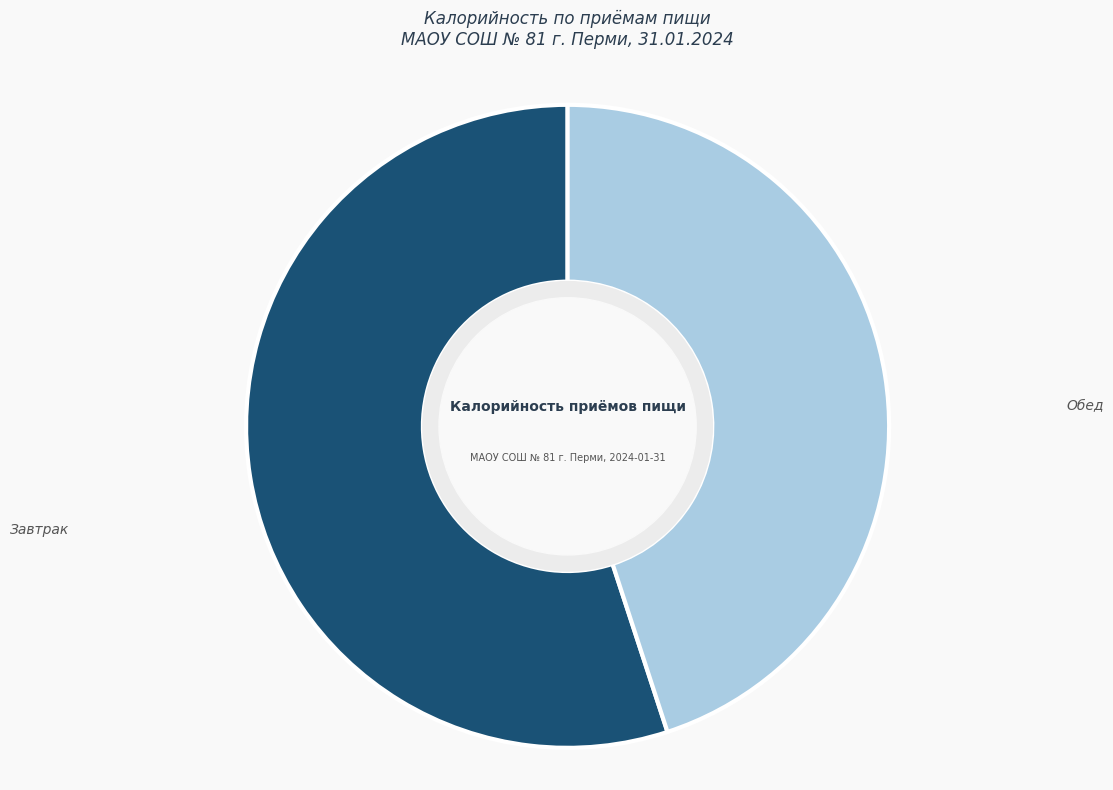

What is the ratio of the value at Обед to the value at Завтрак?

0.8